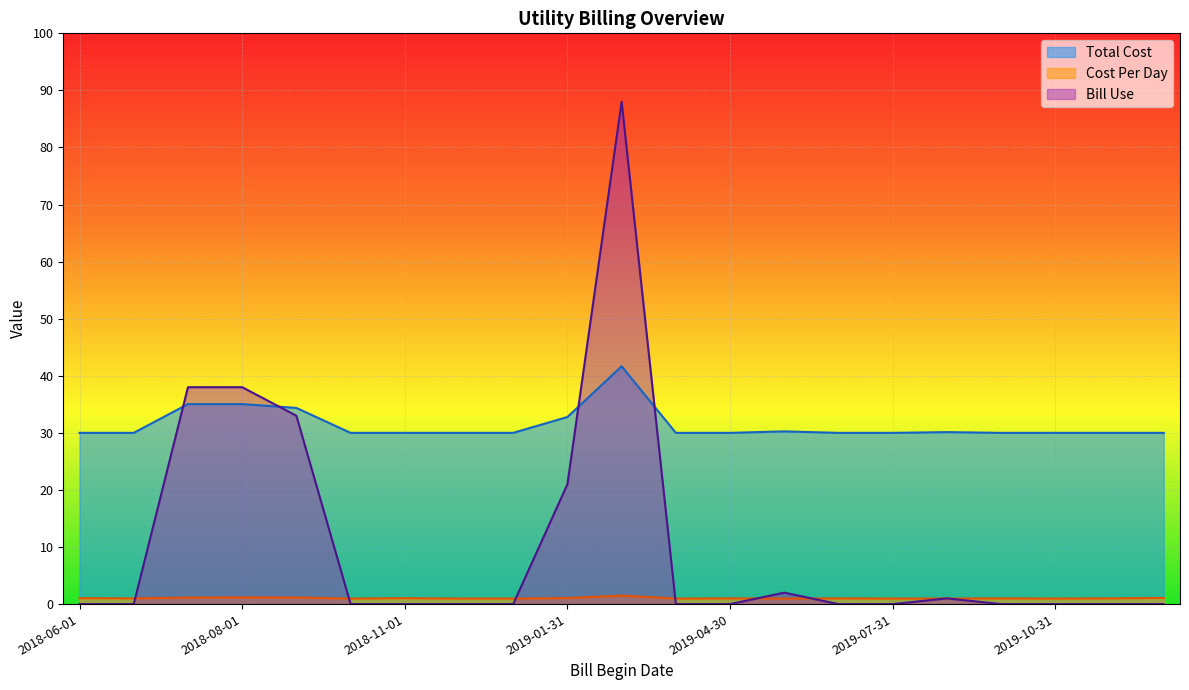

How many intersections are there between Bill Use and Cost Per Day?

8